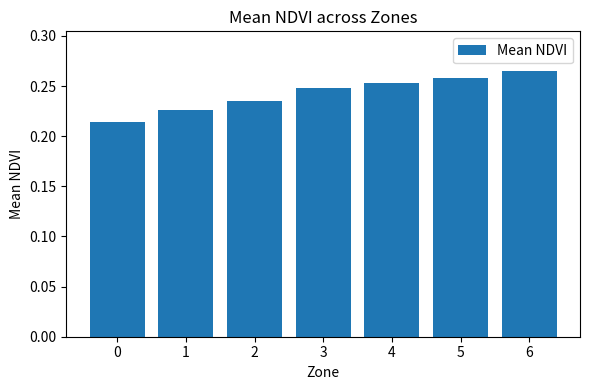

At which category does the chart reach its peak across all series?

6